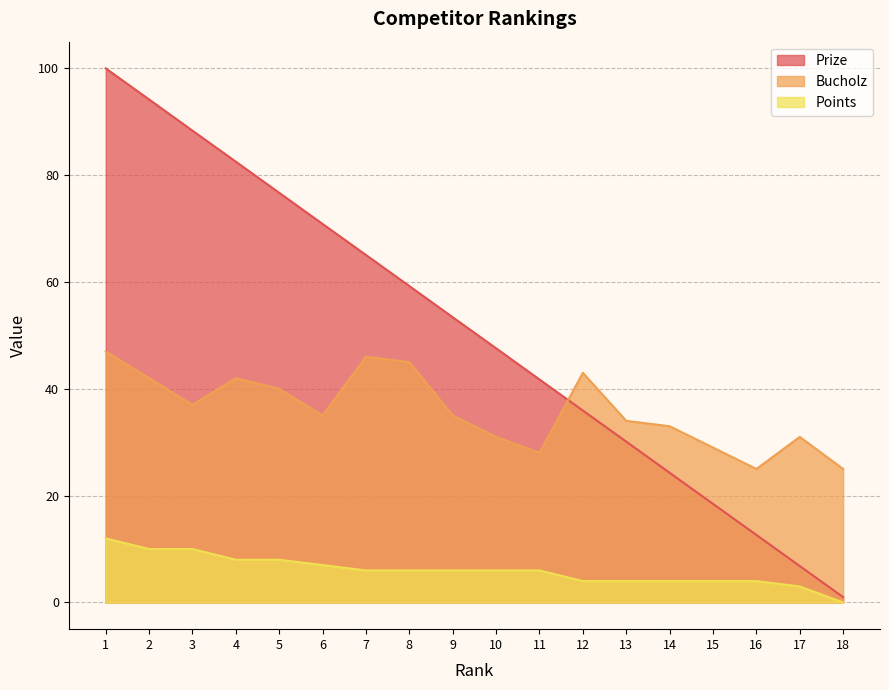

What is the spread (max minus min) of values at 5?

68.7